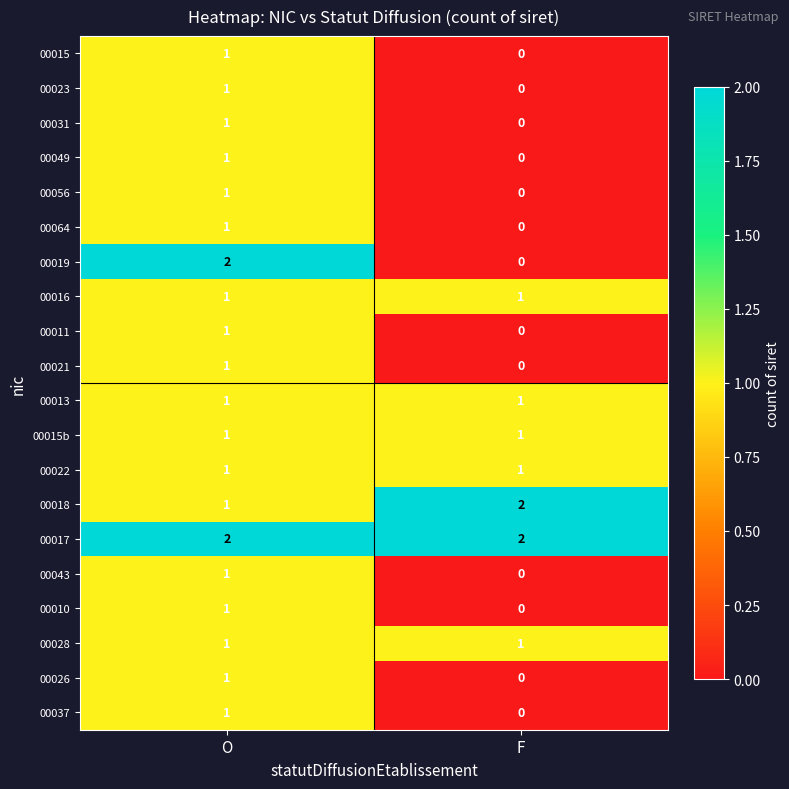

How many series are shown in this chart?

20